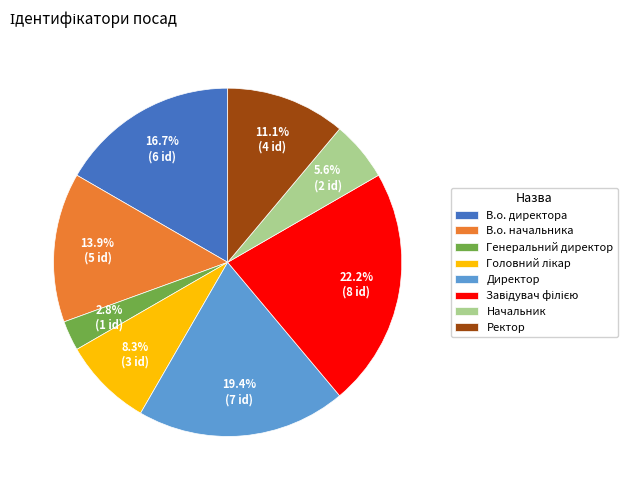

Between Генеральний директор and Директор, which is larger?

Директор